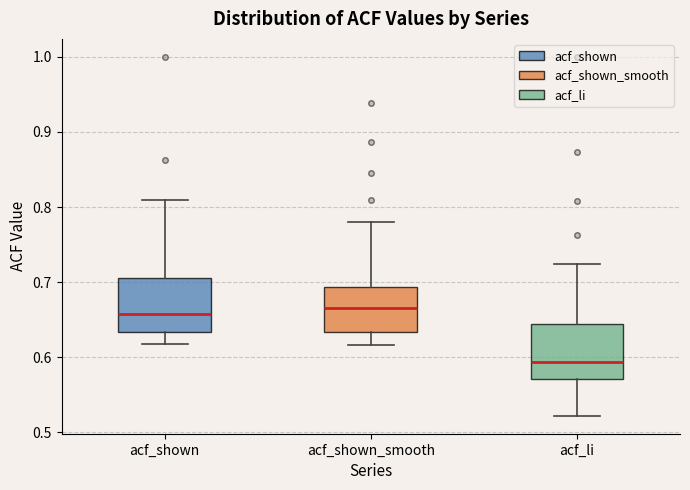

Where is the lower edge of the box for acf_shown on the y-axis? The values are not printed on the chart, so give them approximately, as read against the axis.

0.63